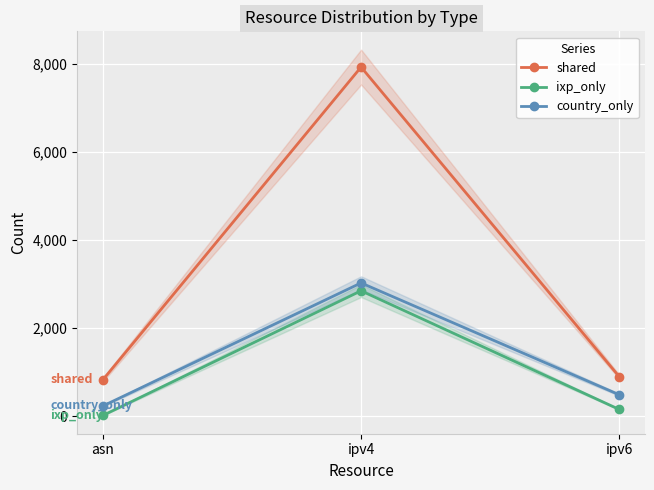

The value of ixp_only at ipv4 is 2848. True or false?

True